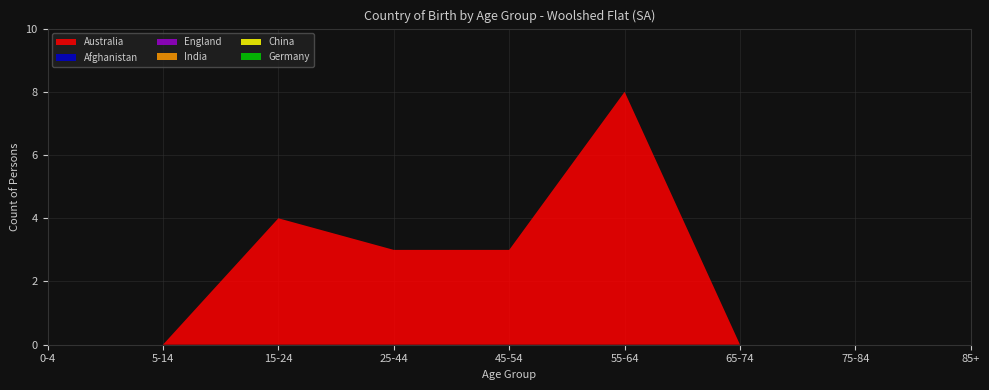

Reading left to right, transcribe all the data shown in this chart.

Australia: 0	0	4	3	3	8	0	0	0
Afghanistan: 0	0	0	0	0	0	0	0	0
England: 0	0	0	0	0	0	0	0	0
India: 0	0	0	0	0	0	0	0	0
China: 0	0	0	0	0	0	0	0	0
Germany: 0	0	0	0	0	0	0	0	0